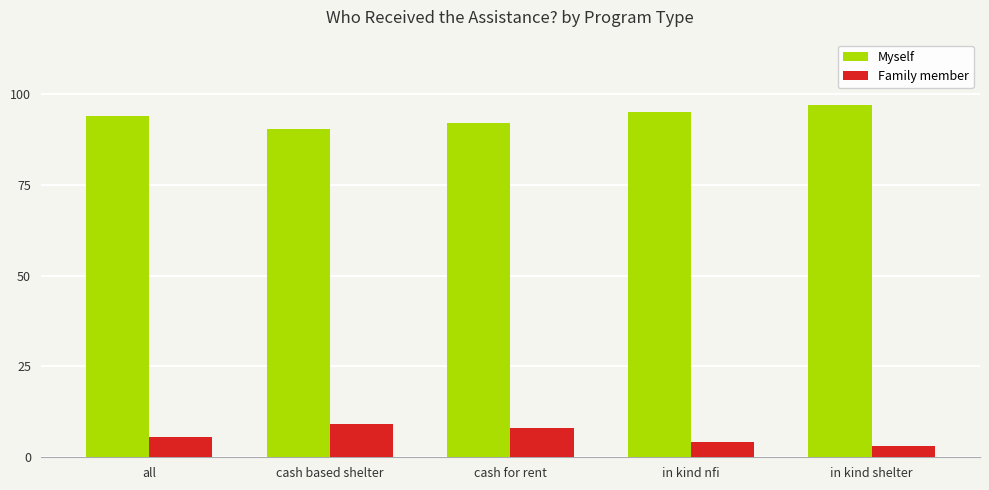

How many bars are there in total?

10